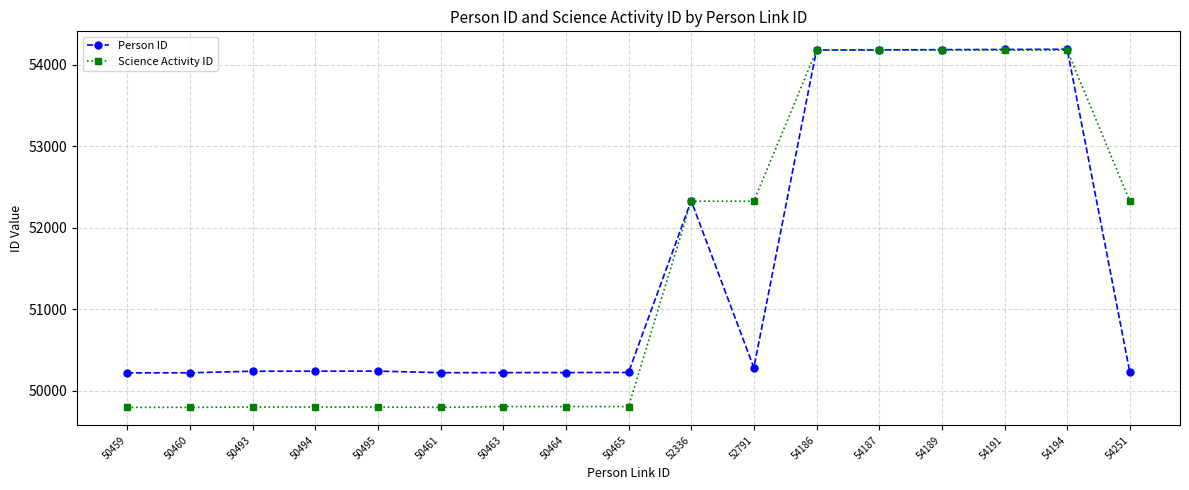

Rank the series at 50495 from lowest to highest value.

Science Activity ID, Person ID